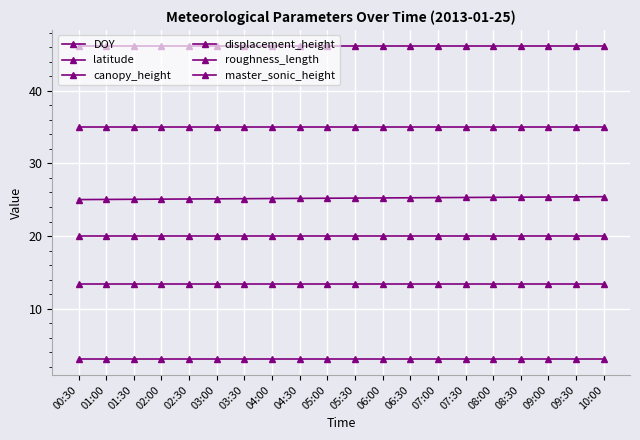

Between 05:30 and 08:30, which series saw the biggest shift?

DOY